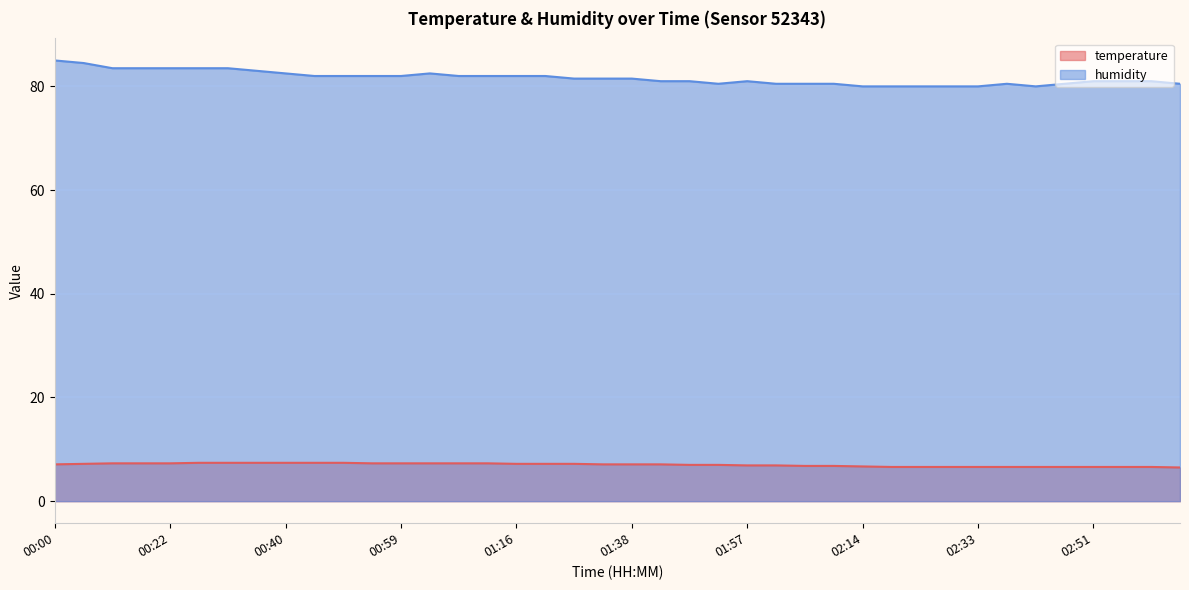

True or false: temperature and humidity intersect in this chart.

False